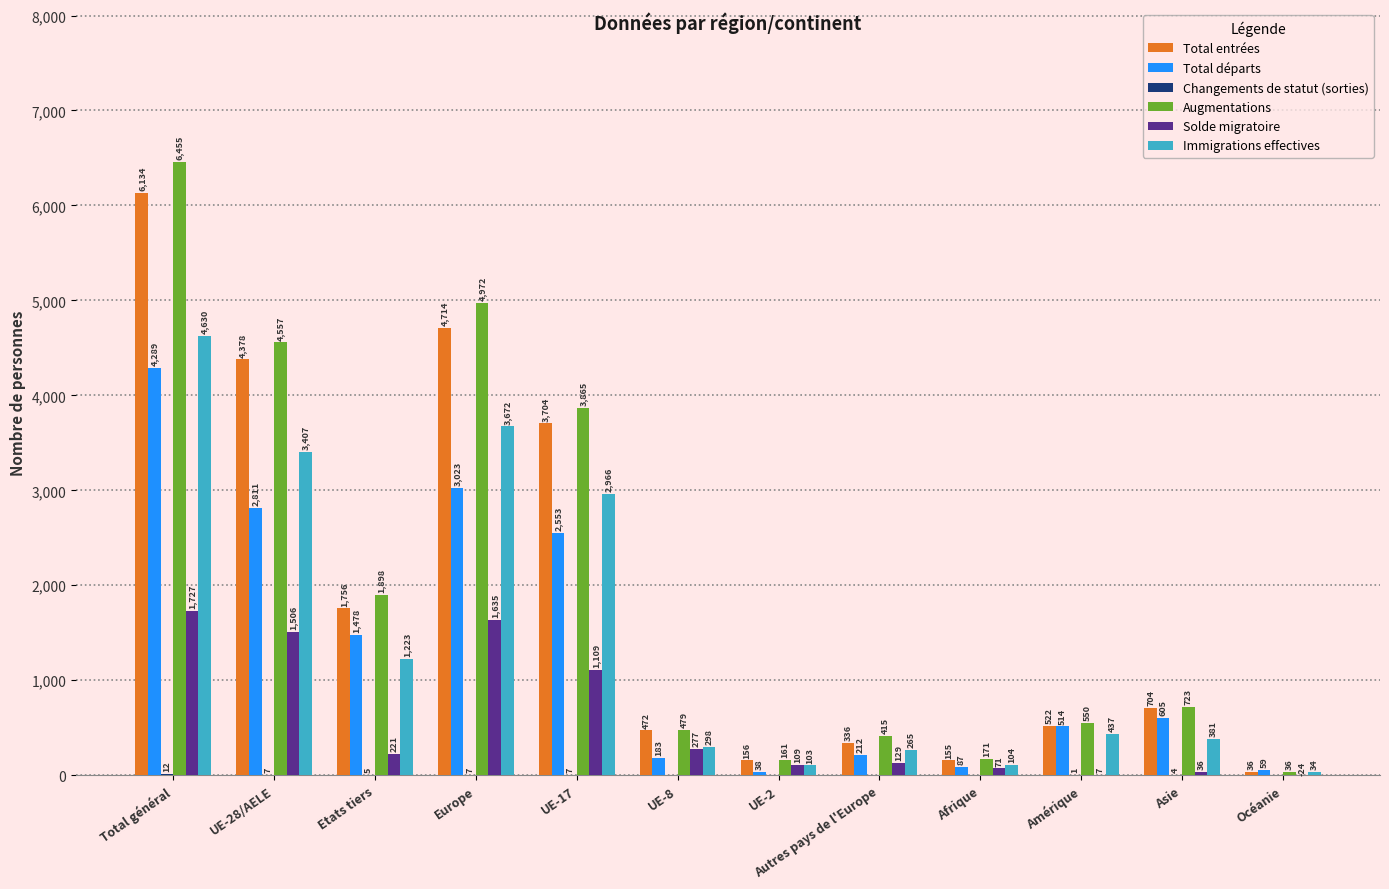

Are the bars horizontal?

No